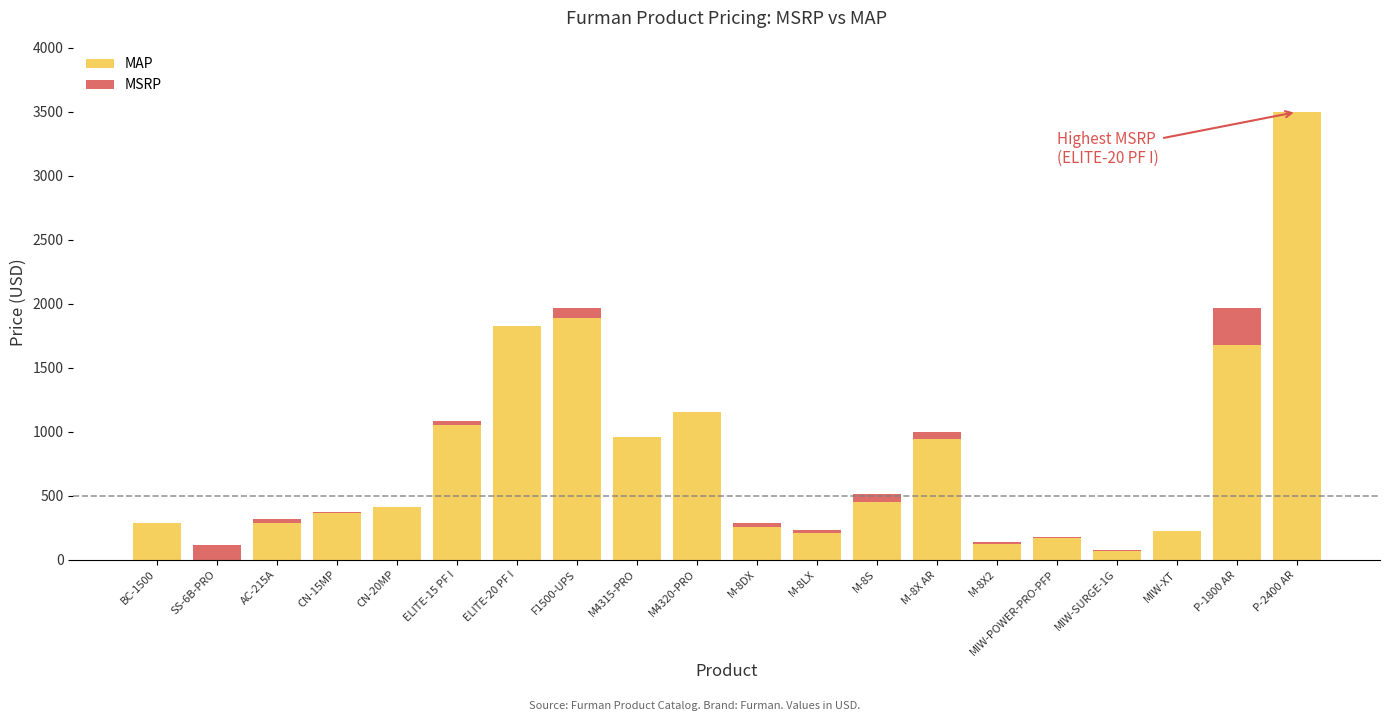

The MAP series shows 385.6 at MIW-XT. True or false?

False